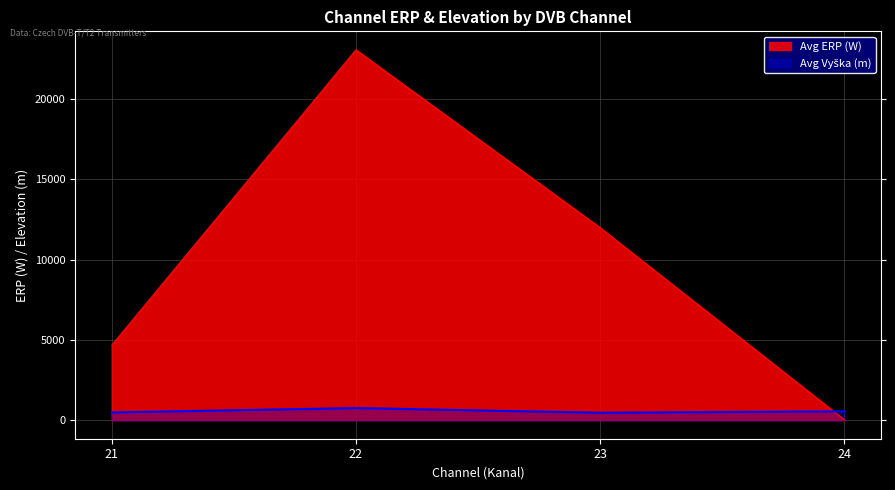

What is the difference between the second highest and second lowest values in the Avg ERP (W) series?

7316.1